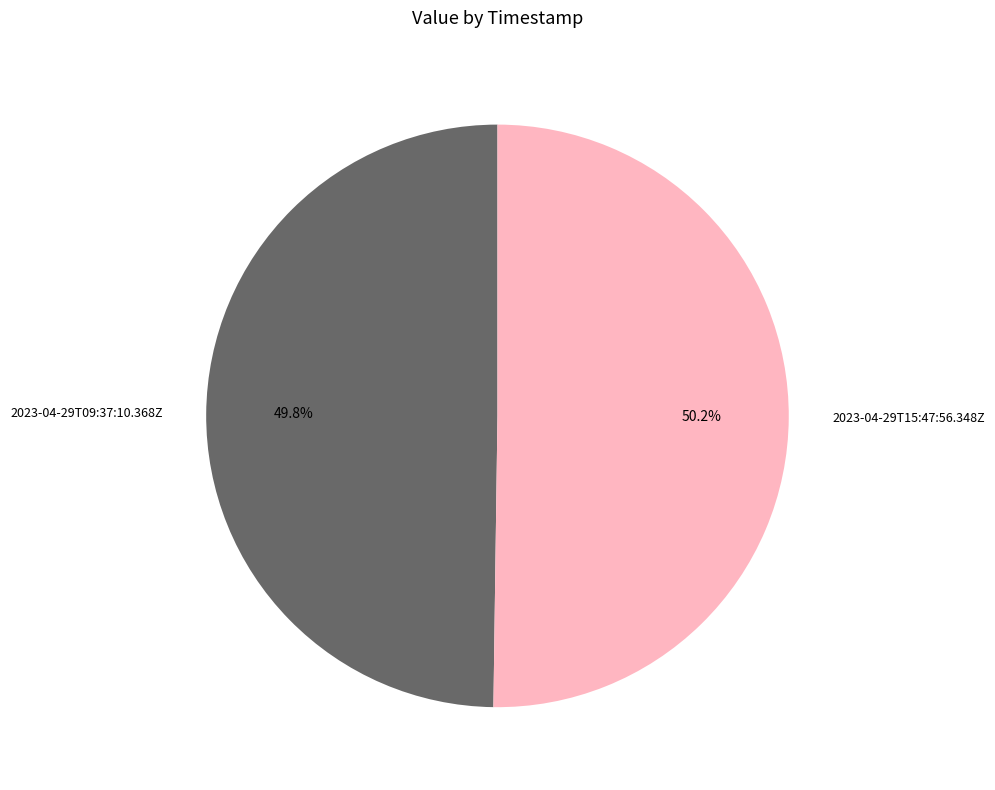

Is there a majority slice in this chart?

Yes